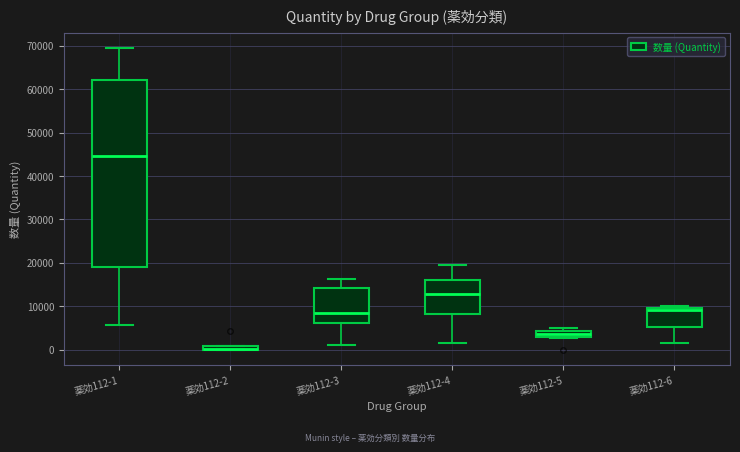

Comparing the boxes themselves (not the whiskers), which one is the tallest?

薬効112-1